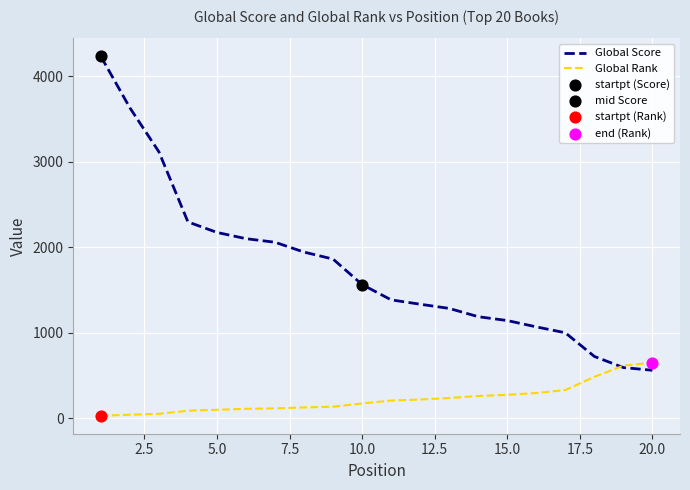

List the series in order of their peak value, lowest first.

Global Rank, Global Score